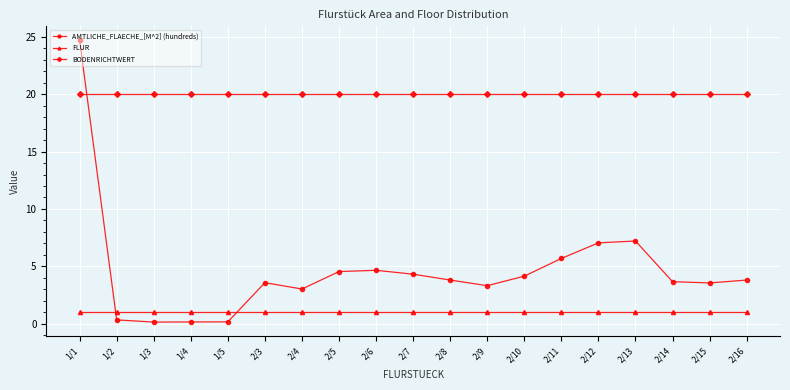

Which series has the largest range (max minus min)?

AMTLICHE_FLAECHE_[M^2] (hundreds)